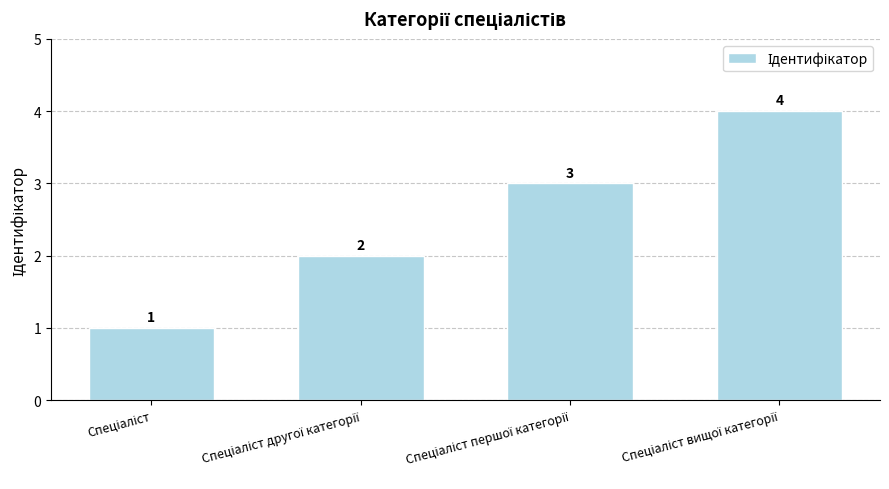

What is the sum of all values?

10